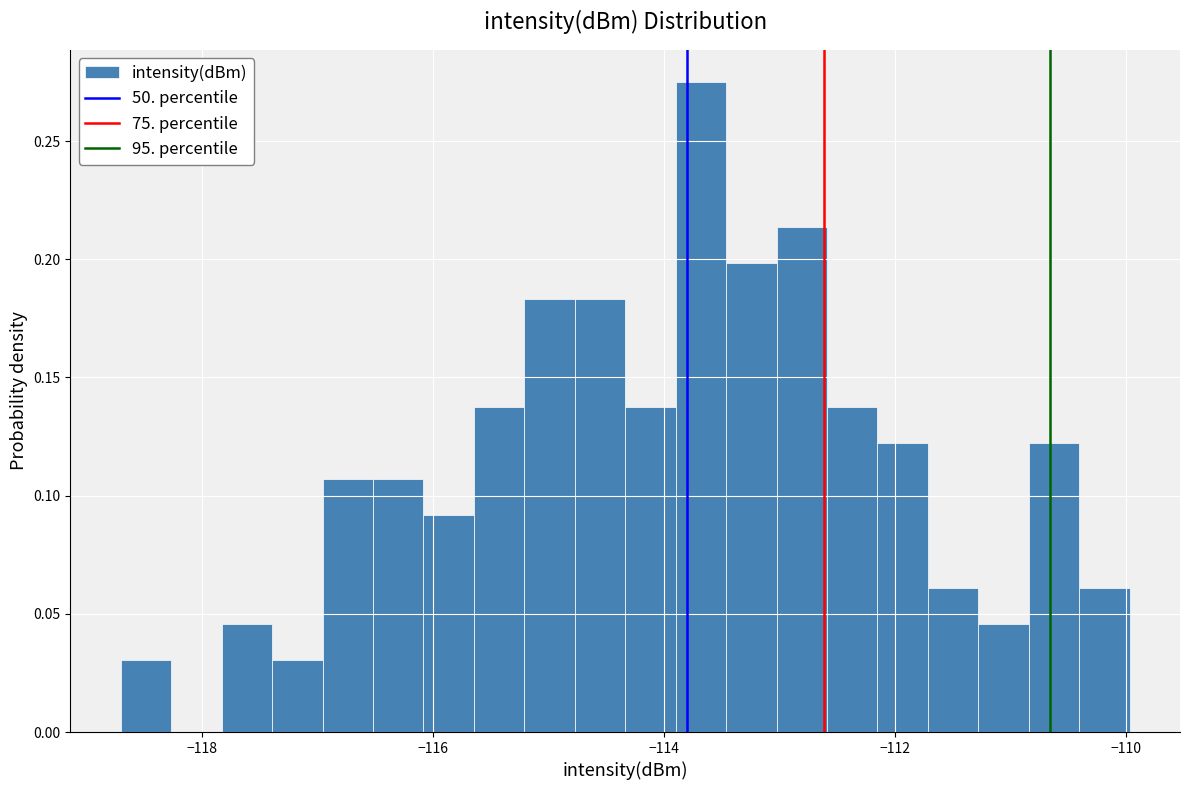

Around what value on the x-axis is the tallest bar? Give the approximate position of its centre, as read against the axis.

-113.6